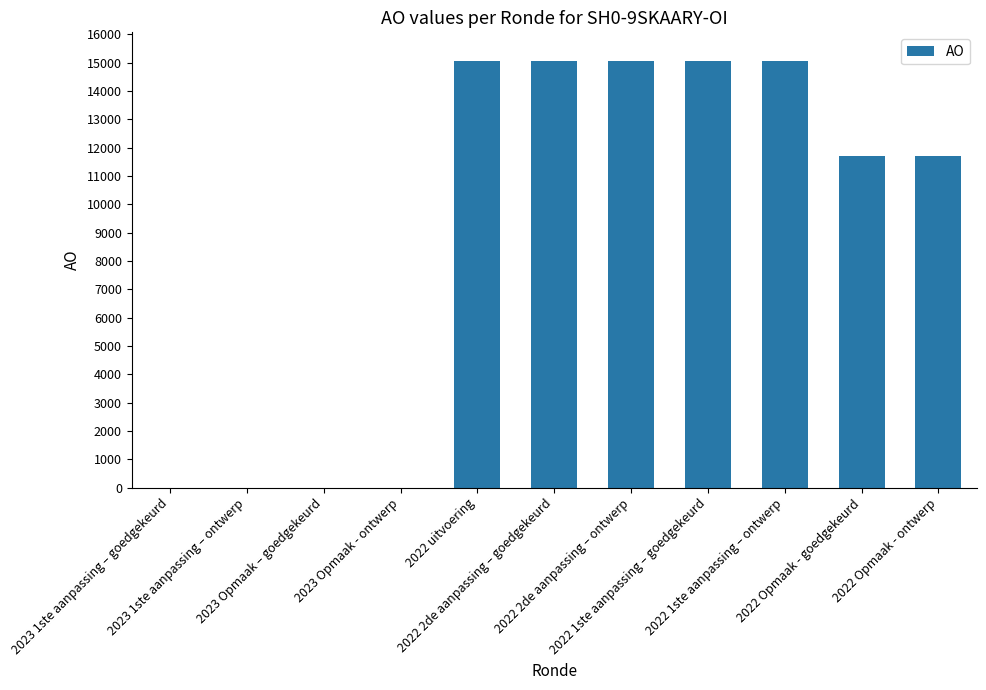

What is the greatest value displayed?

15067